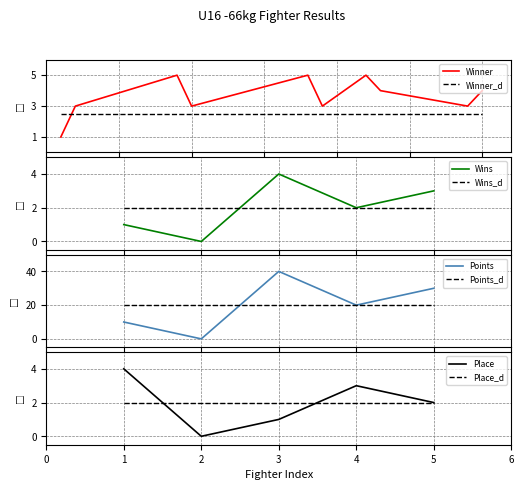

True or false: Winner and Winner_d cross at least once.

True